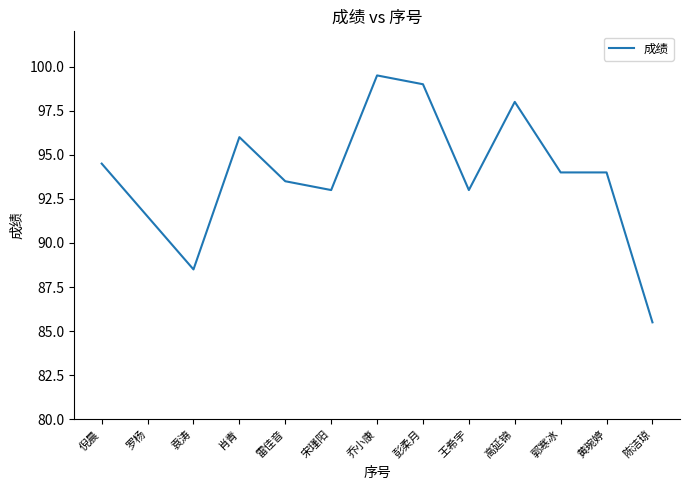

What position from the right is 郭寒冰?

3